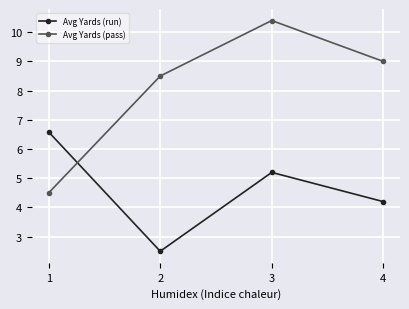

Which series has the largest range (max minus min)?

Avg Yards (pass)